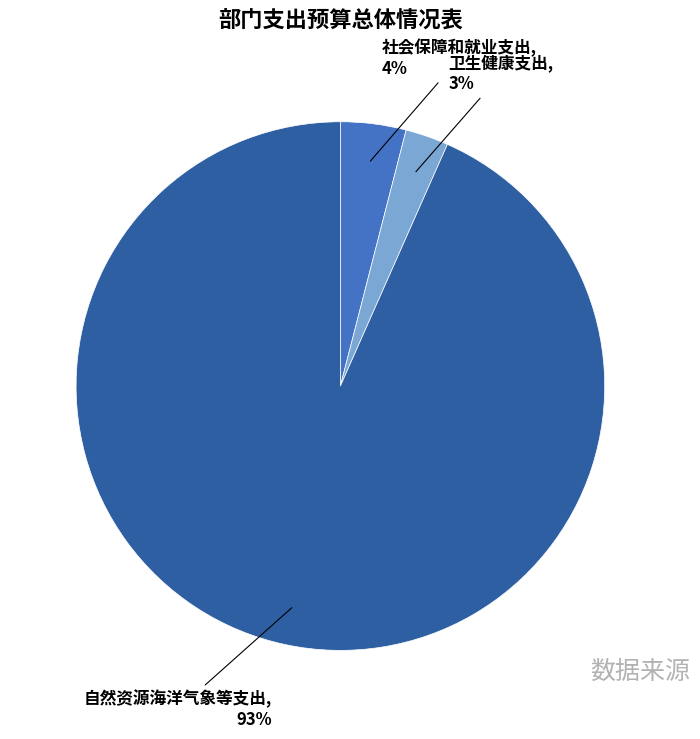

Which category has the biggest portion of the pie?

自然资源海洋气象等支出